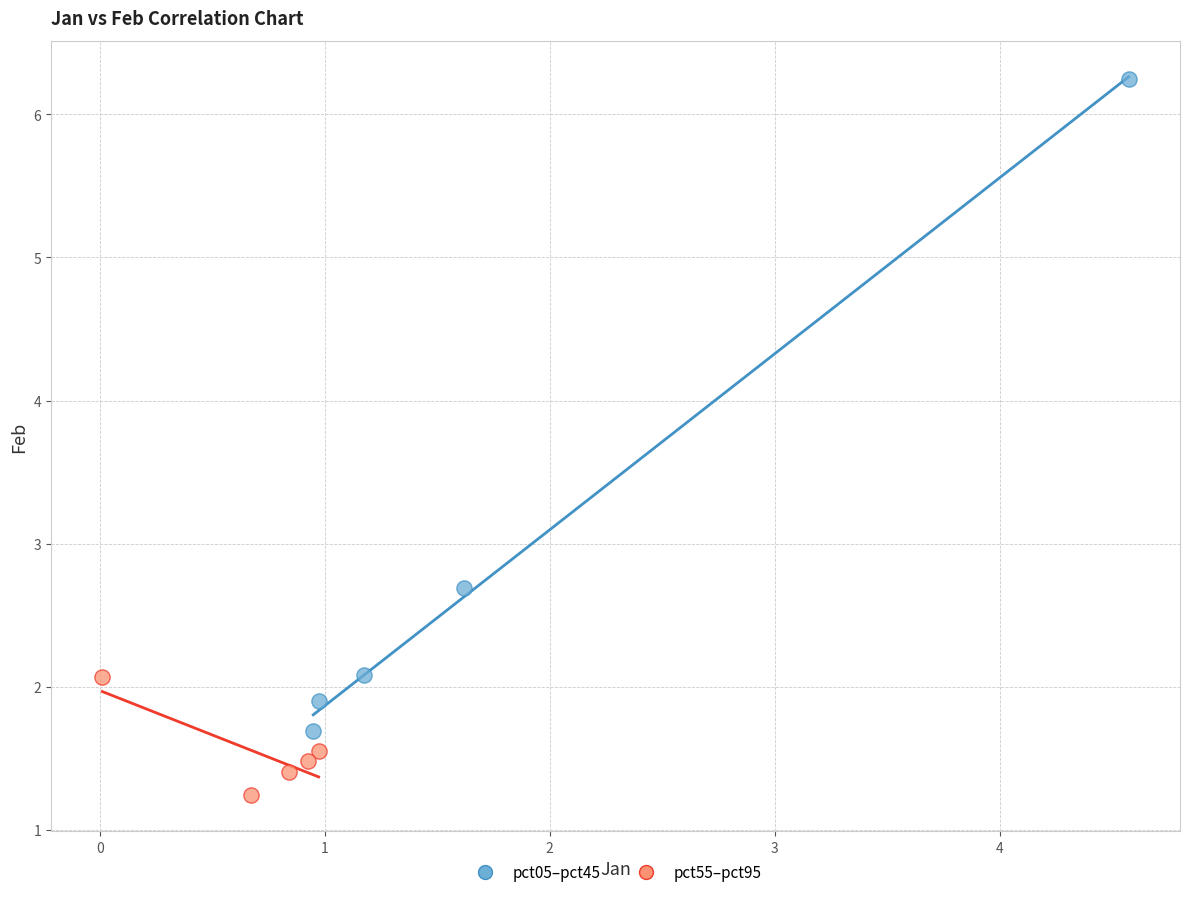

Which series reaches the maximum Y coordinate?

pct05–pct45